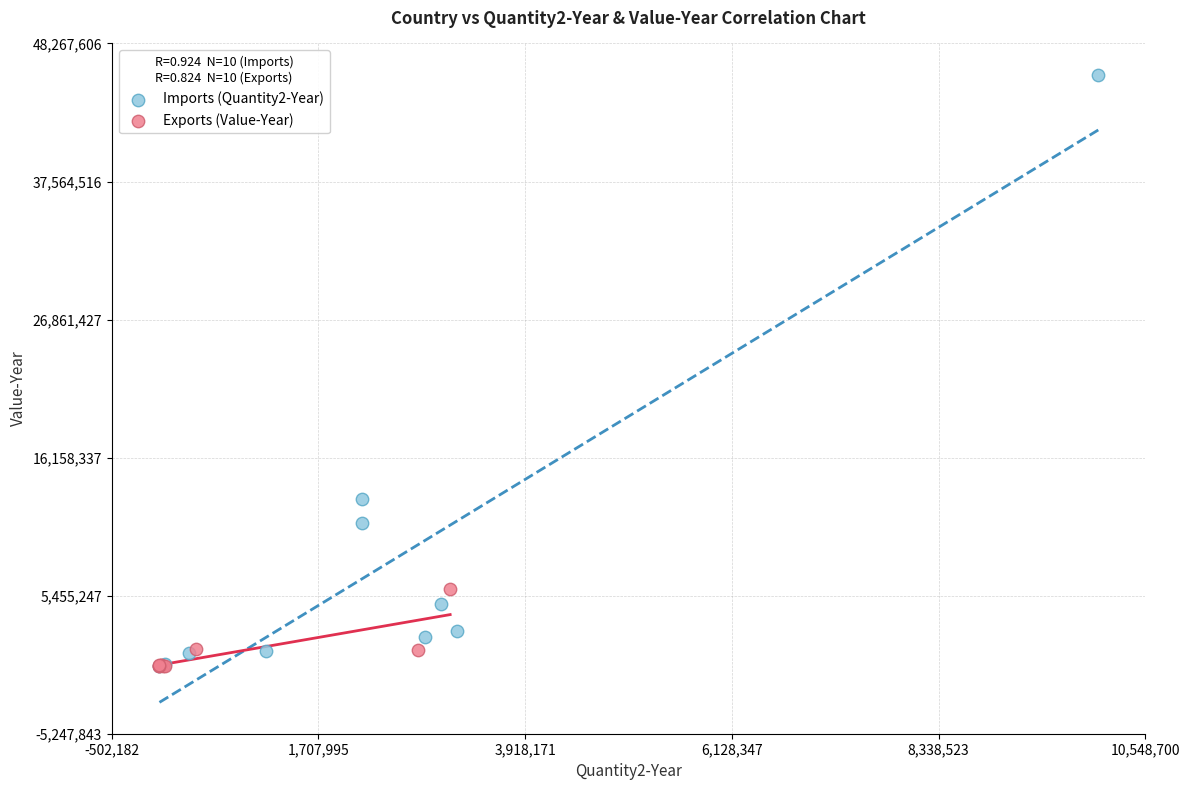

Which series has the widest spread of Y values?

Imports (Quantity2-Year)